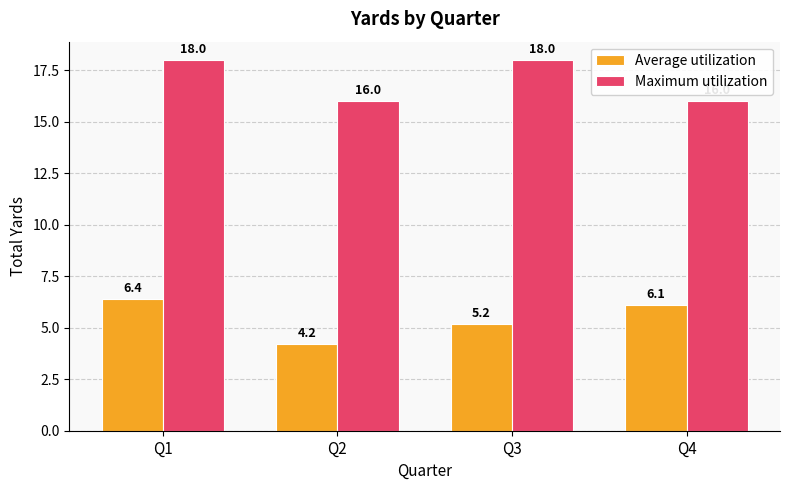

Are the bars horizontal?

No